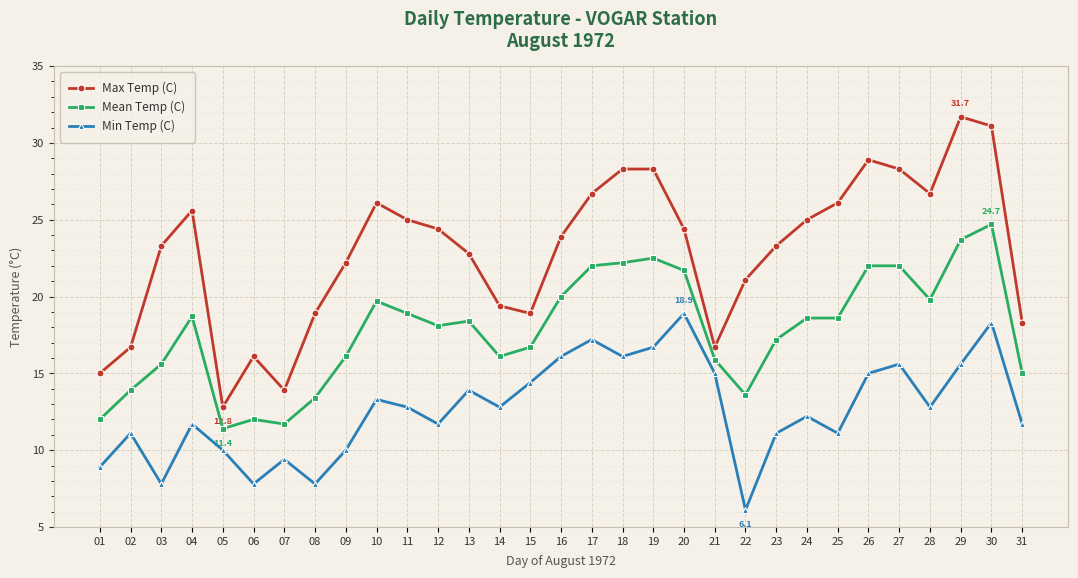

What is the lowest value of the Max Temp (C) series?

12.8